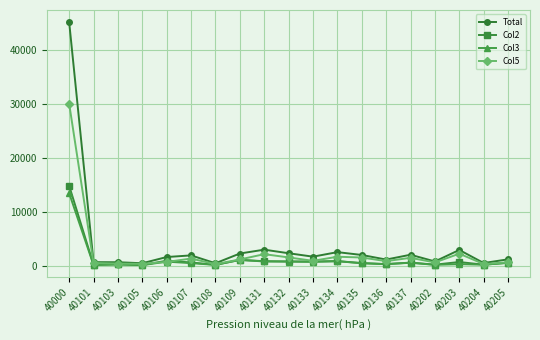

At how many categories does at least one series exceed 42768?

1